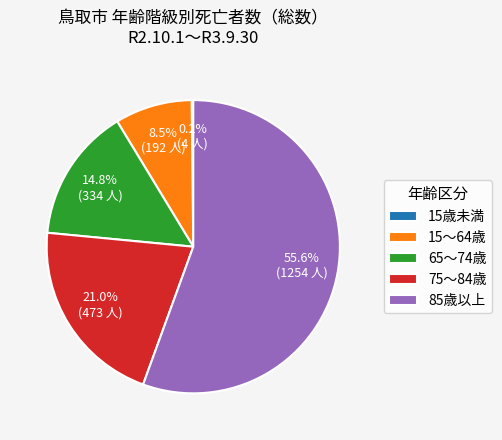

Between 65～74歳 and 85歳以上, which is larger?

85歳以上